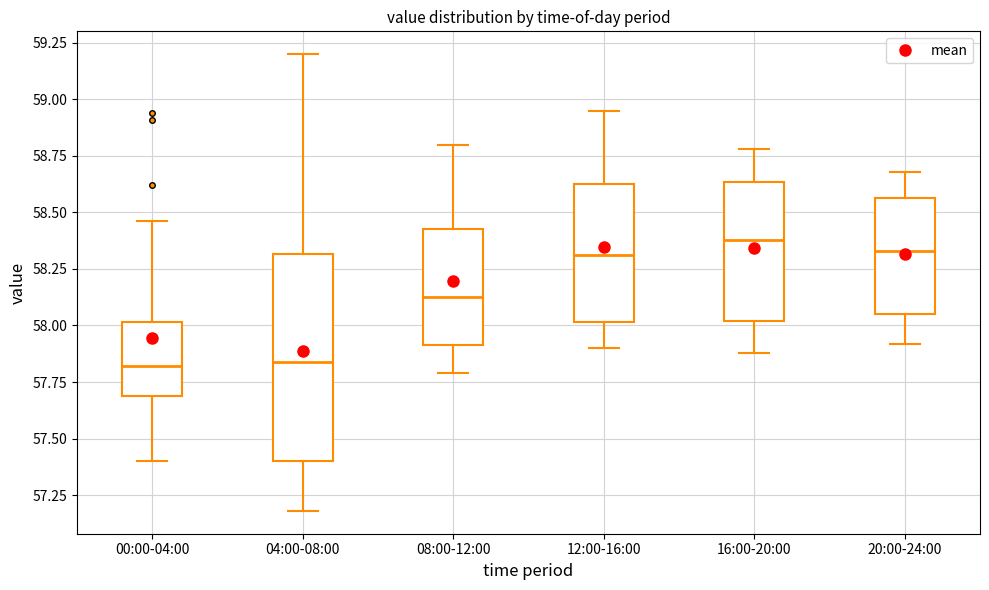

Which box is the tallest, from its lower edge to its upper edge?

04:00-08:00